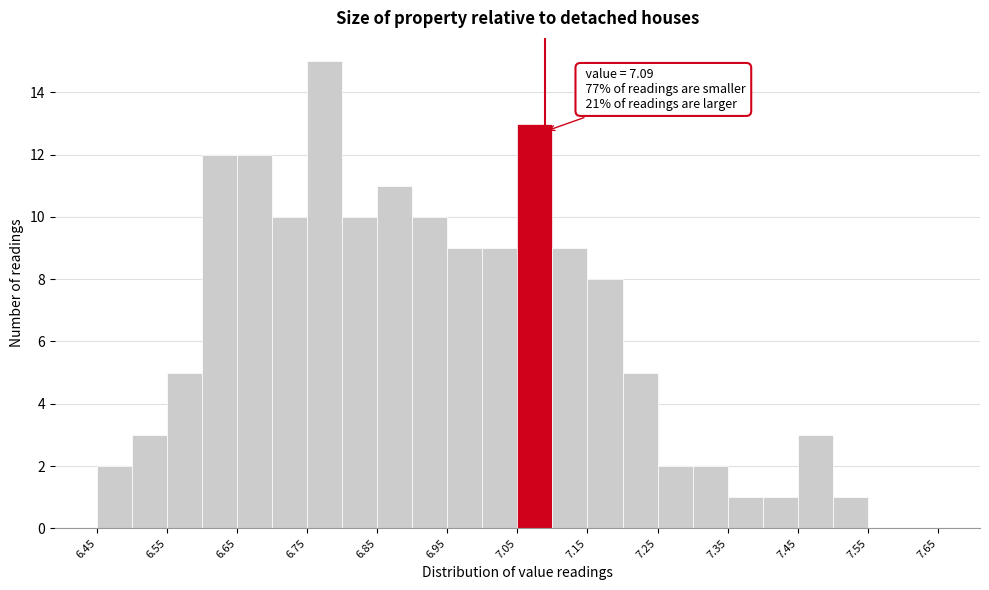

Which range on the x-axis has the tallest bar?

6.75 to 6.80